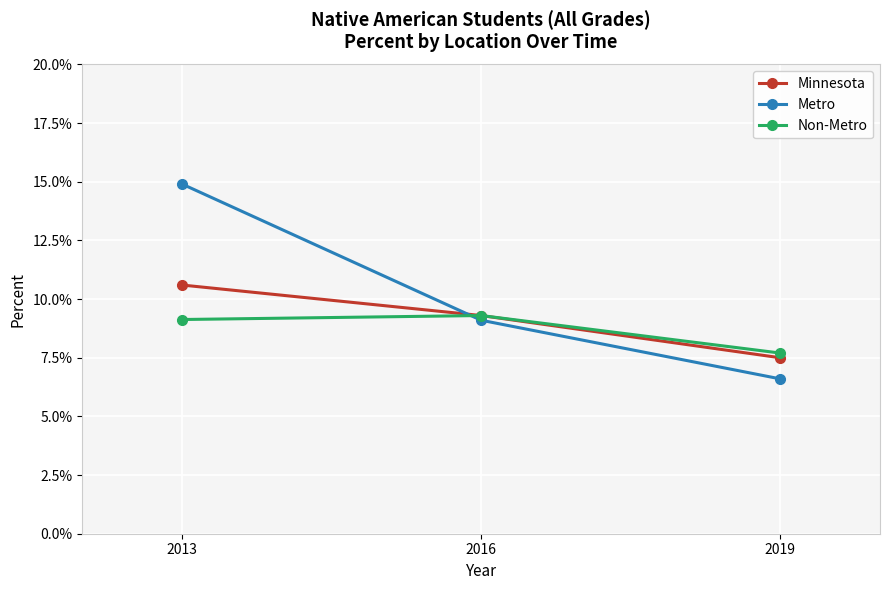

What are all the series names shown in the legend?

Minnesota, Metro, Non-Metro